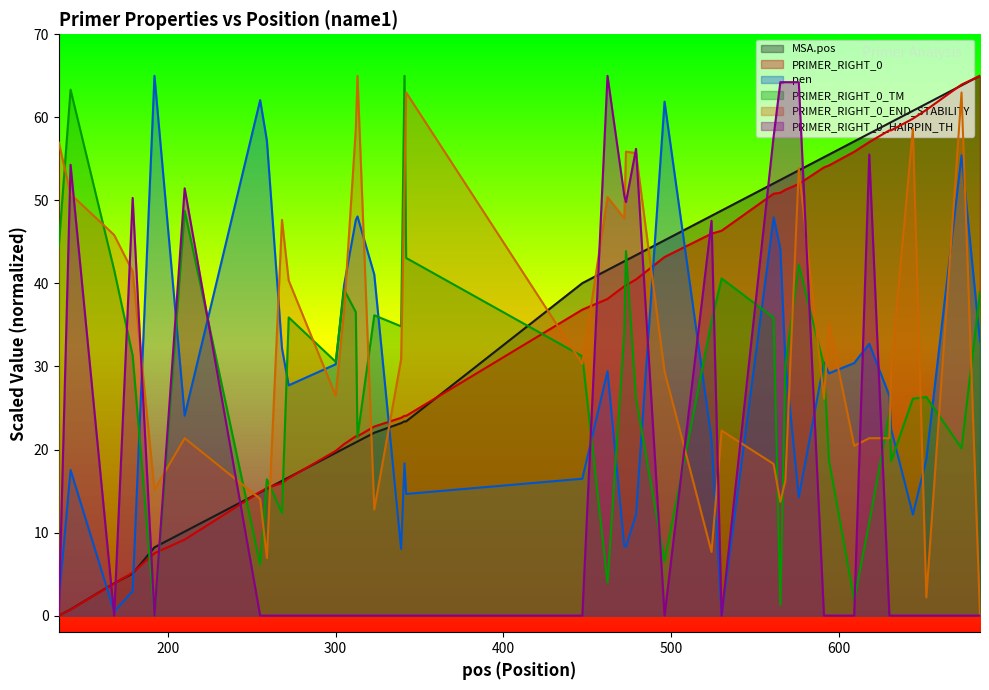

What is the greatest value displayed?

65.0